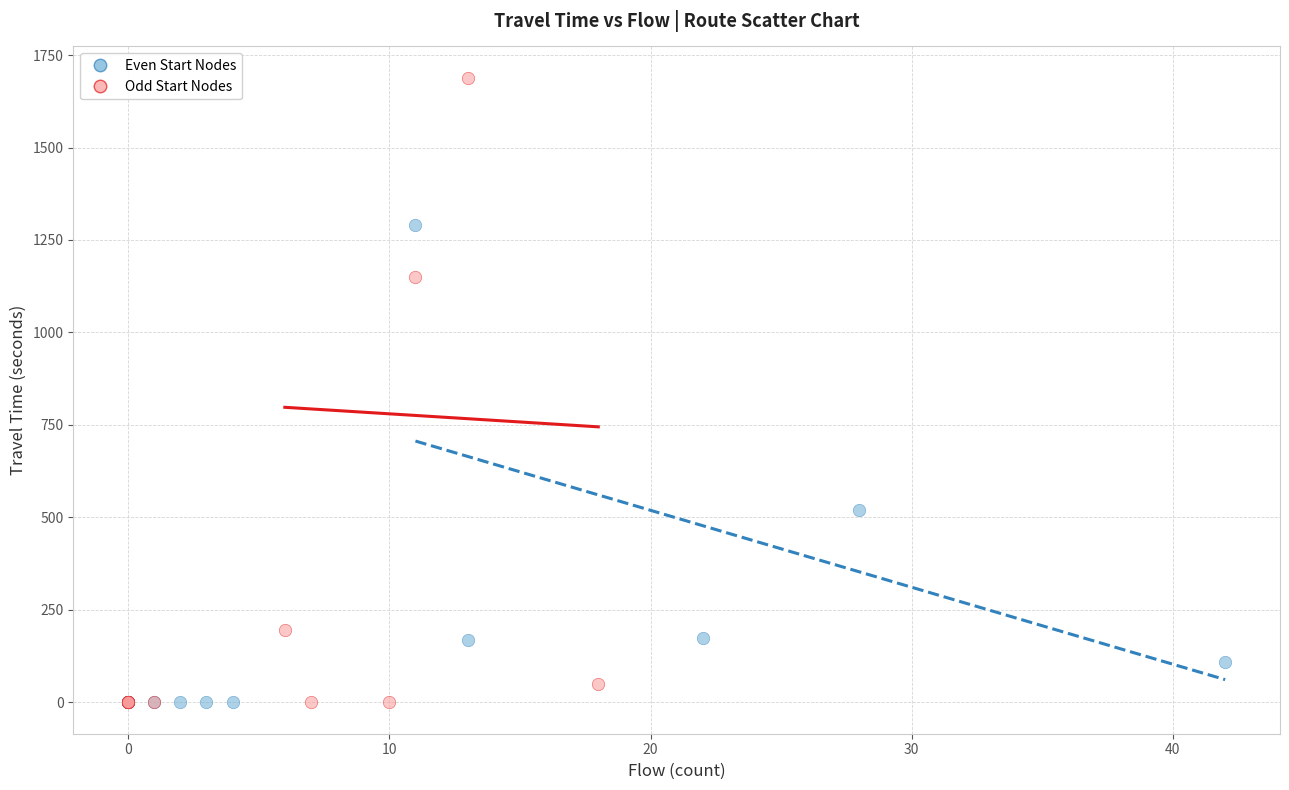

What are all the series names shown in the legend?

Even Start Nodes, Odd Start Nodes